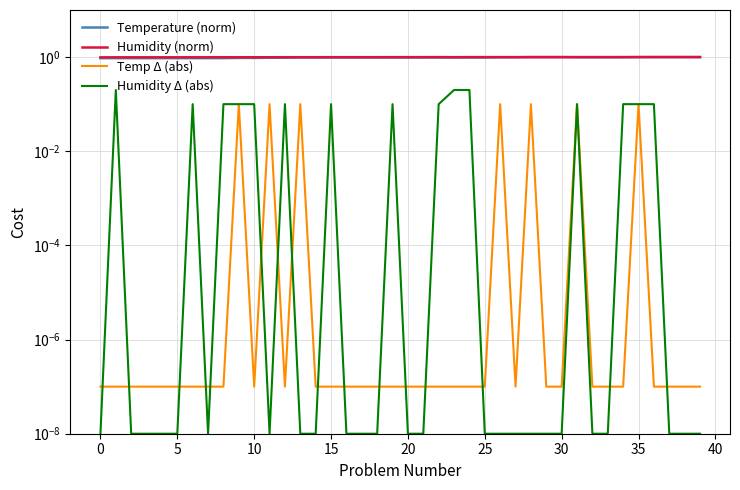

True or false: Humidity (norm) has a value of 0.3 at 39.

False